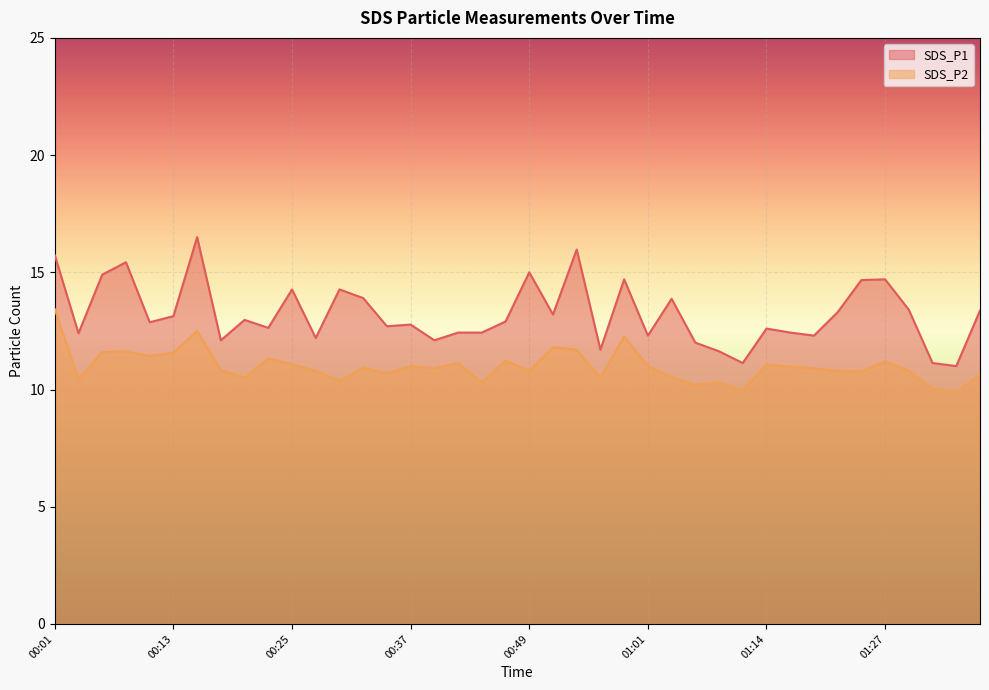

What position from the right is 00:22?

31